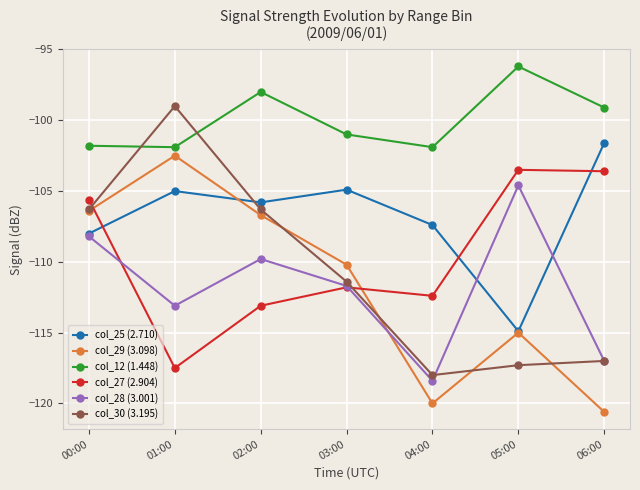

What position from the right is 01:00?

6